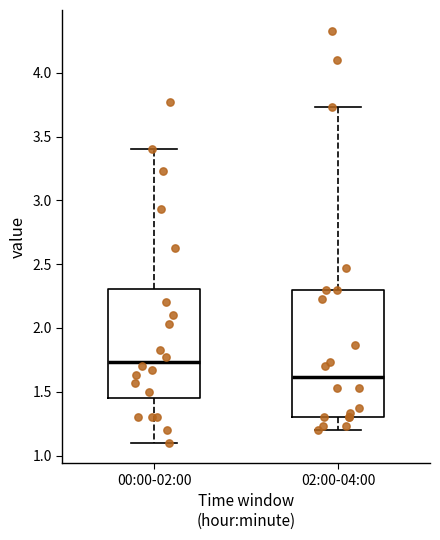

Reading left to right, read every box against the y-axis: the position of its median line, the range the box covers, and the ends of its whiskers. The values are not printed on the chart, so give them approximately, as read against the axis.

00:00-02:00: median 1.75, box 1.45 to 2.30, whiskers 1.10 to 3.40
02:00-04:00: median 1.60, box 1.30 to 2.30, whiskers 1.20 to 3.75